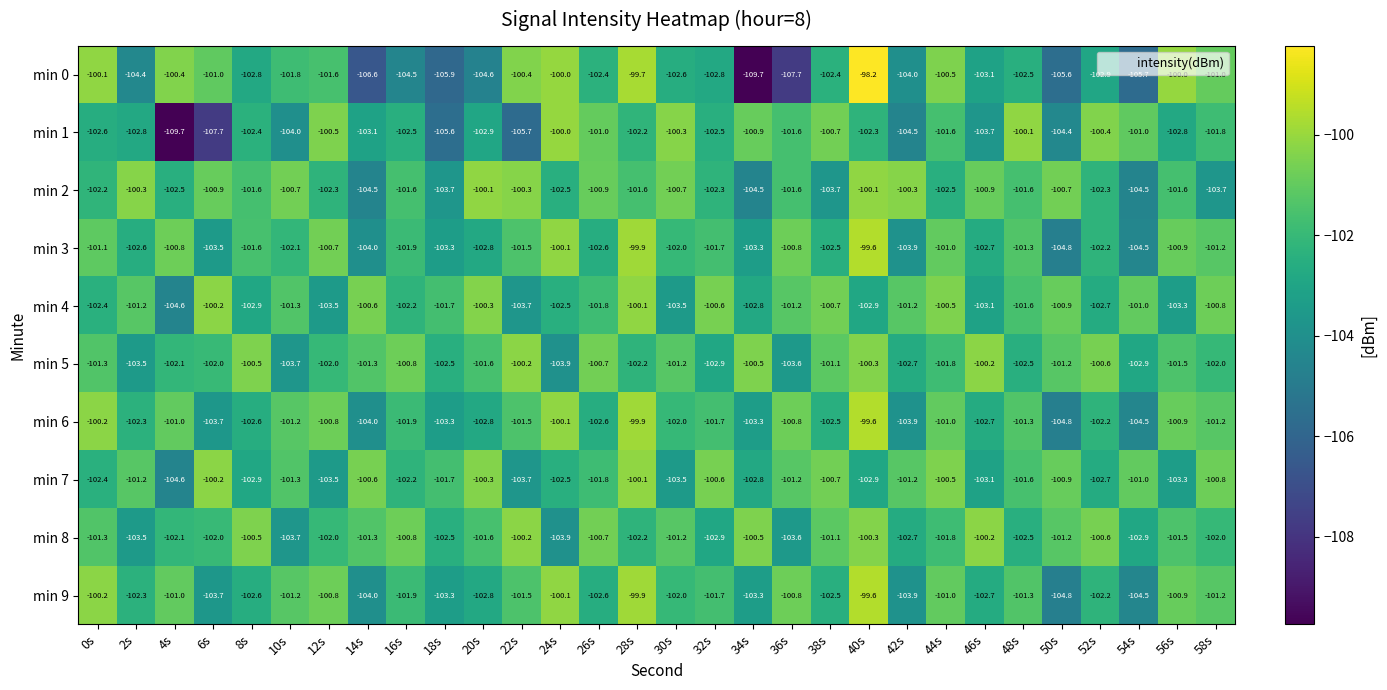

At which category is the sum across all series the highest?

40s